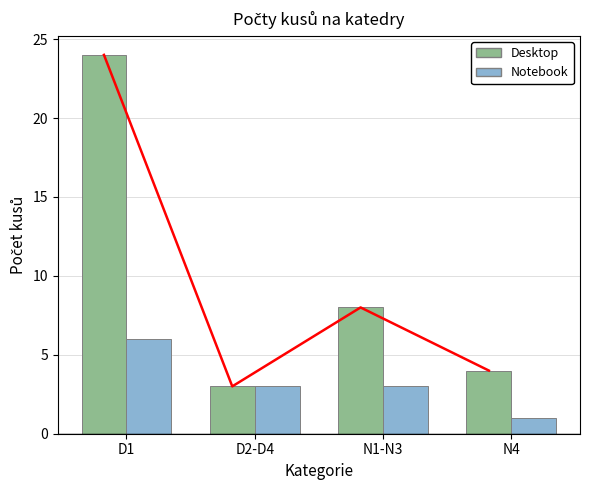

What is the value of the Notebook bar at the 4th from the left?

1